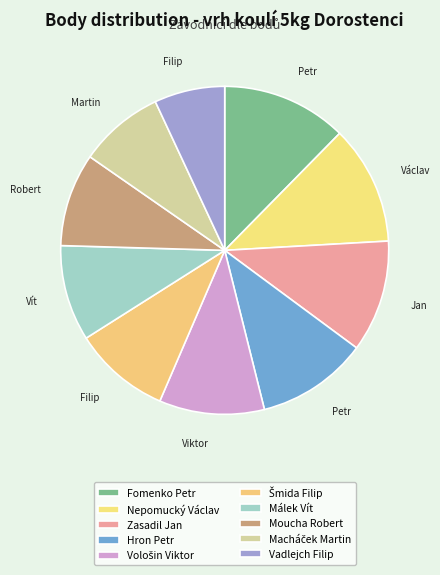

How many slices are in this pie chart?

10